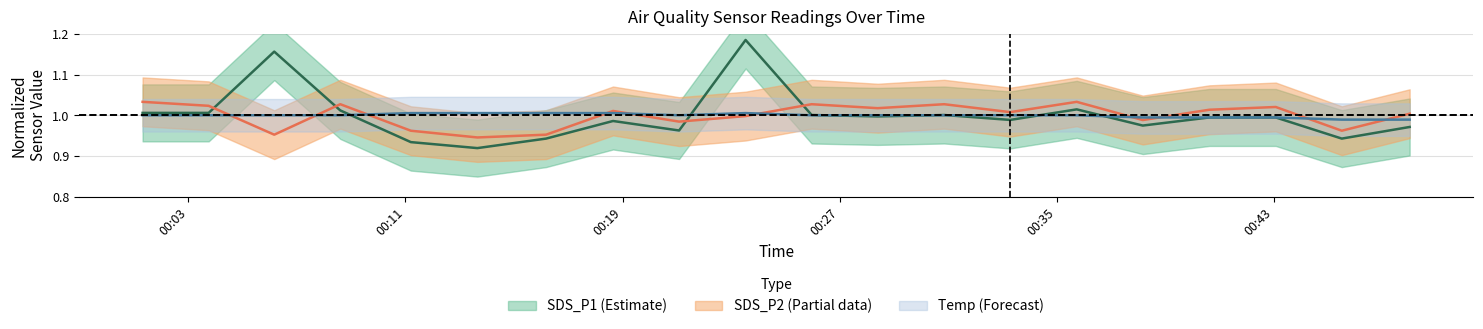

At which category is the sum across all series the highest?

2023/09/12 00:23:32